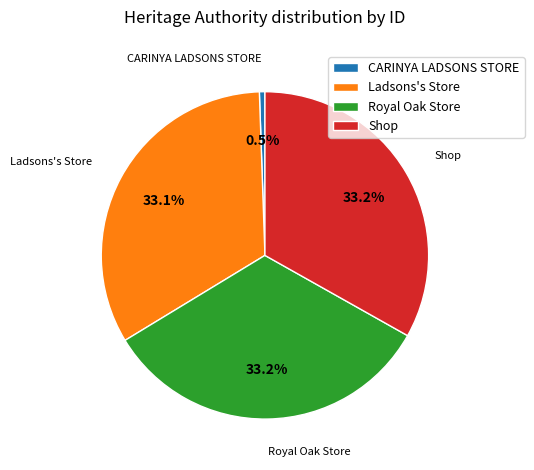

Does any single category account for the majority?

No